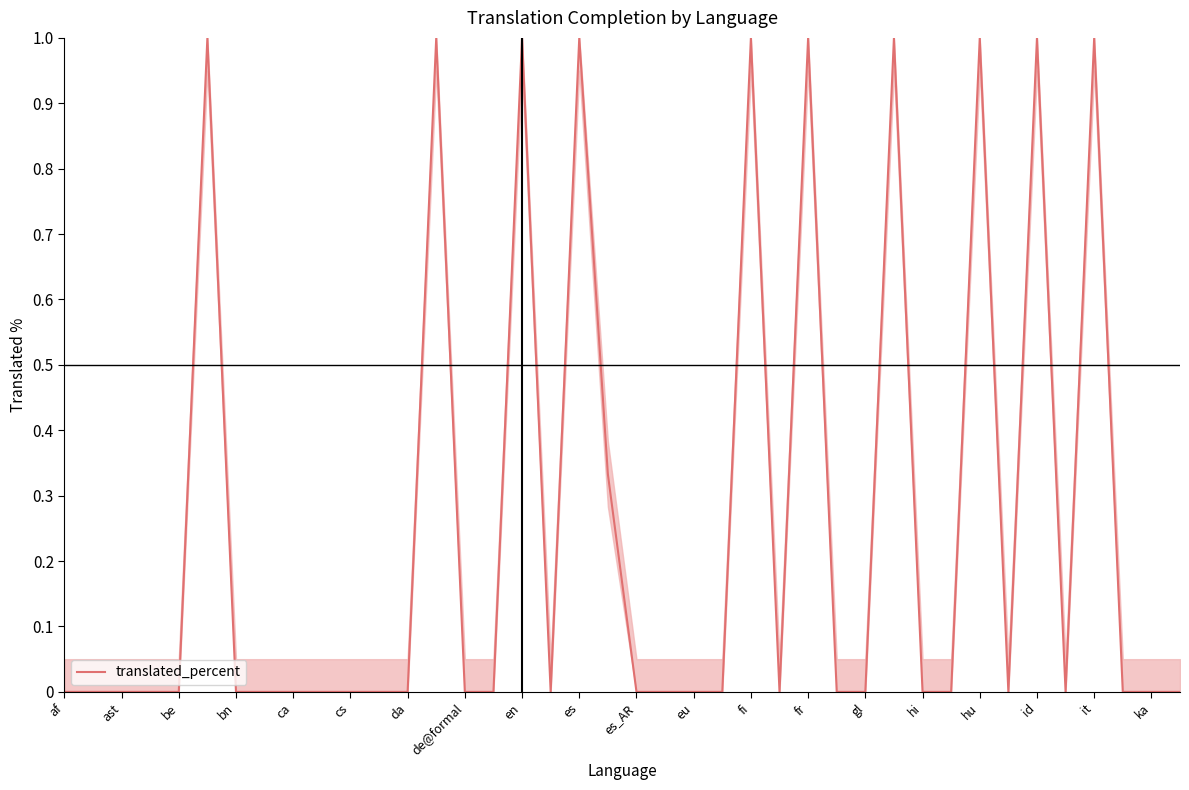

What is the maximum value shown in the chart?

1.0